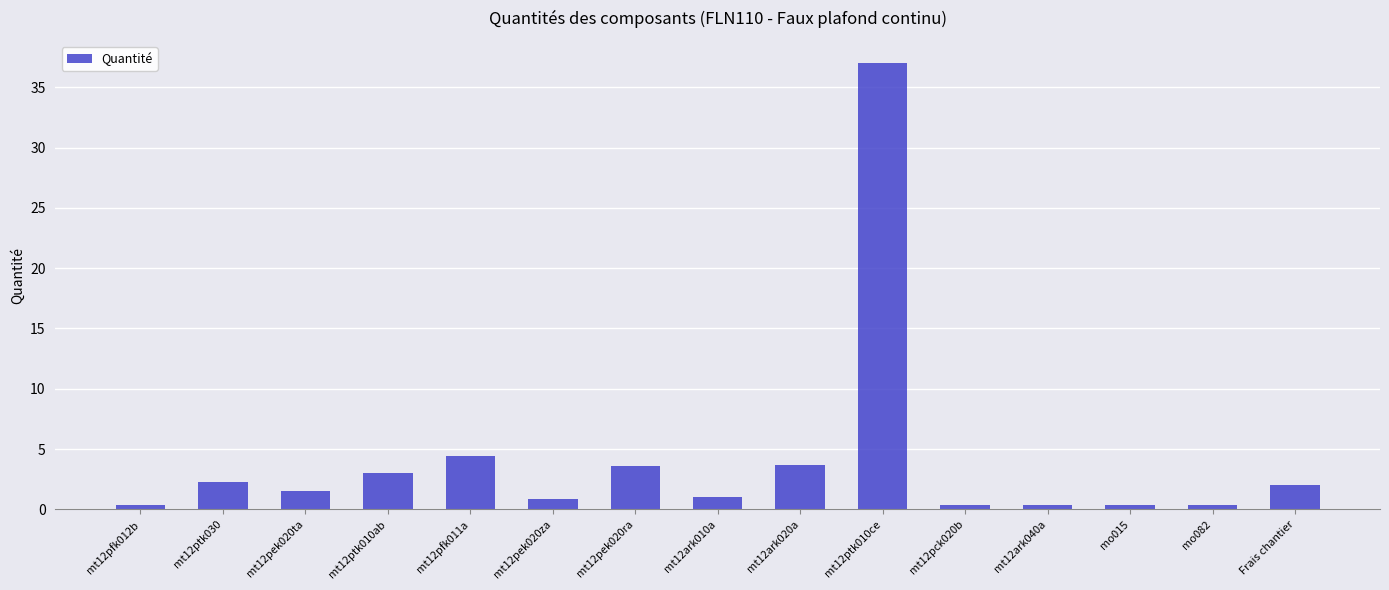

What is the smallest value displayed?

0.4